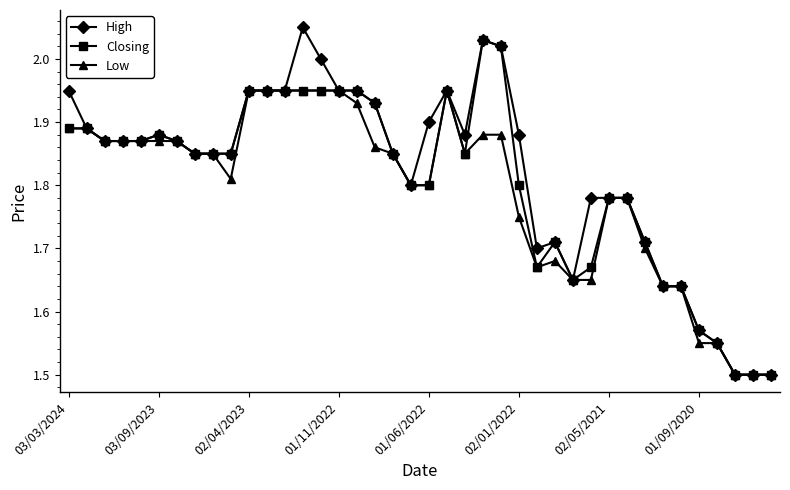

At how many categories does at least one series exceed 1?

40